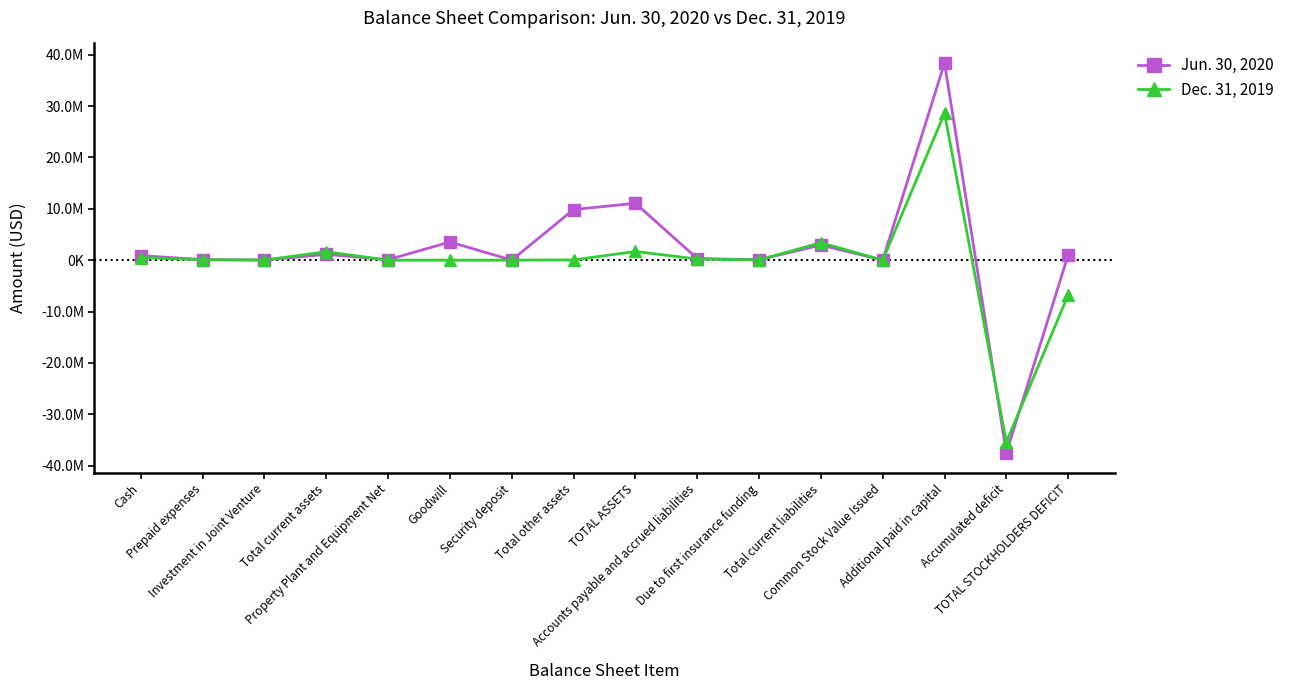

Which series has the largest range (max minus min)?

Jun. 30, 2020